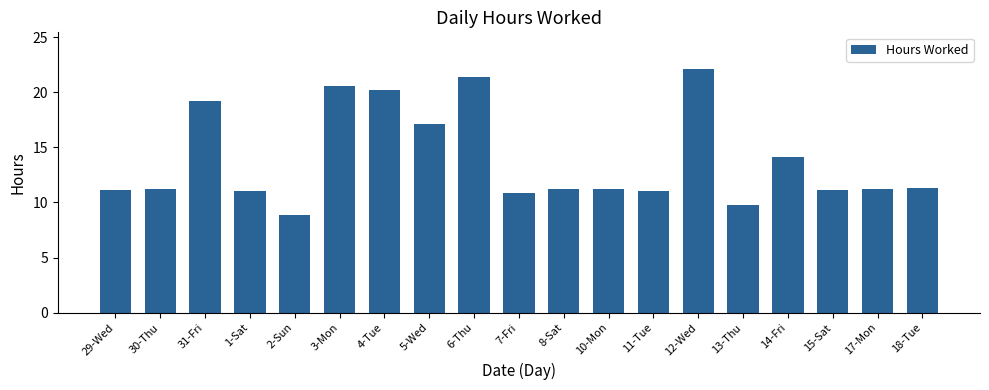

What is the sum of all values?

264.5